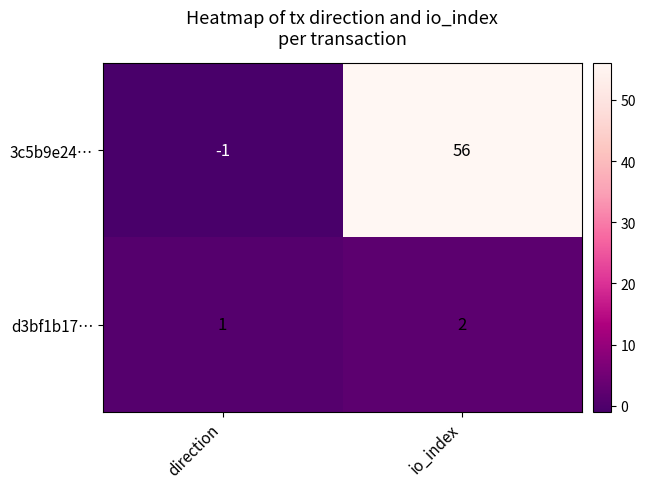

How many categories are shown in the chart?

2